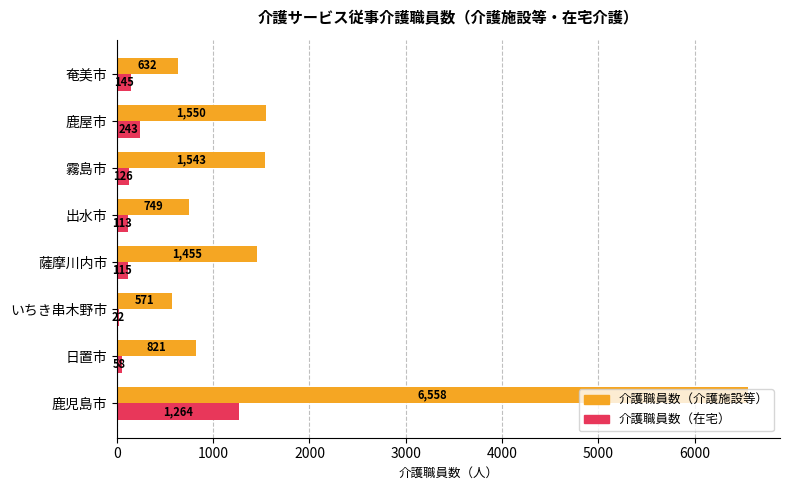

At how many categories does at least one series exceed 2368?

1